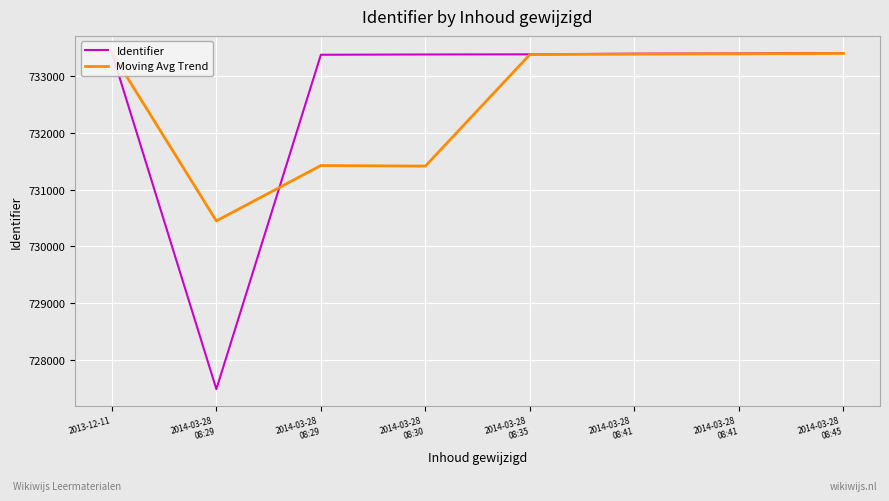

Which has a higher value, 2014-03-28
08:45 or 2014-03-28
08:35?

2014-03-28
08:45